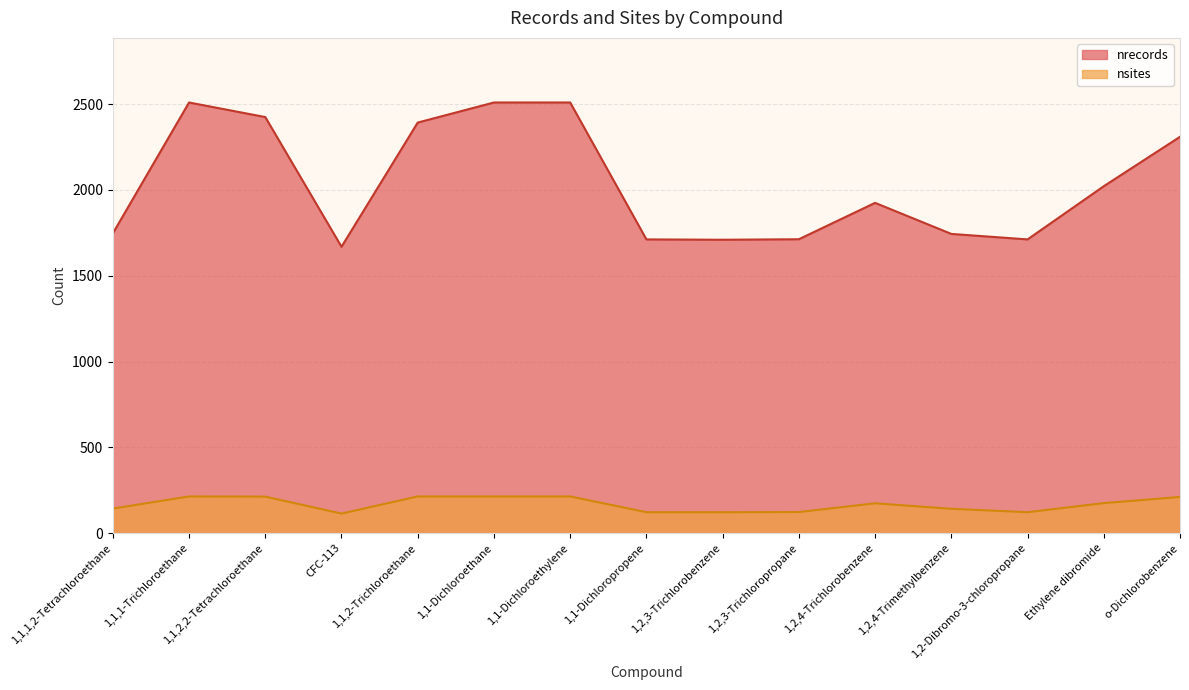

Reading right to left, list all the values displayed in this chart.

nrecords: o-Dichlorobenzene=2310	Ethylene dibromide=2022	1,2-Dibromo-3-chloropropane=1712	1,2,4-Trimethylbenzene=1744	1,2,4-Trichlorobenzene=1925	1,2,3-Trichloropropane=1713	1,2,3-Trichlorobenzene=1710	1,1-Dichloropropene=1712	1,1-Dichloroethylene=2510	1,1-Dichloroethane=2510	1,1,2-Trichloroethane=2393	CFC-113=1669	1,1,2,2-Tetrachloroethane=2425	1,1,1-Trichloroethane=2510	1,1,1,2-Tetrachloroethane=1747
nsites: o-Dichlorobenzene=211	Ethylene dibromide=175	1,2-Dibromo-3-chloropropane=122	1,2,4-Trimethylbenzene=142	1,2,4-Trichlorobenzene=174	1,2,3-Trichloropropane=123	1,2,3-Trichlorobenzene=122	1,1-Dichloropropene=122	1,1-Dichloroethylene=214	1,1-Dichloroethane=214	1,1,2-Trichloroethane=214	CFC-113=114	1,1,2,2-Tetrachloroethane=213	1,1,1-Trichloroethane=214	1,1,1,2-Tetrachloroethane=143